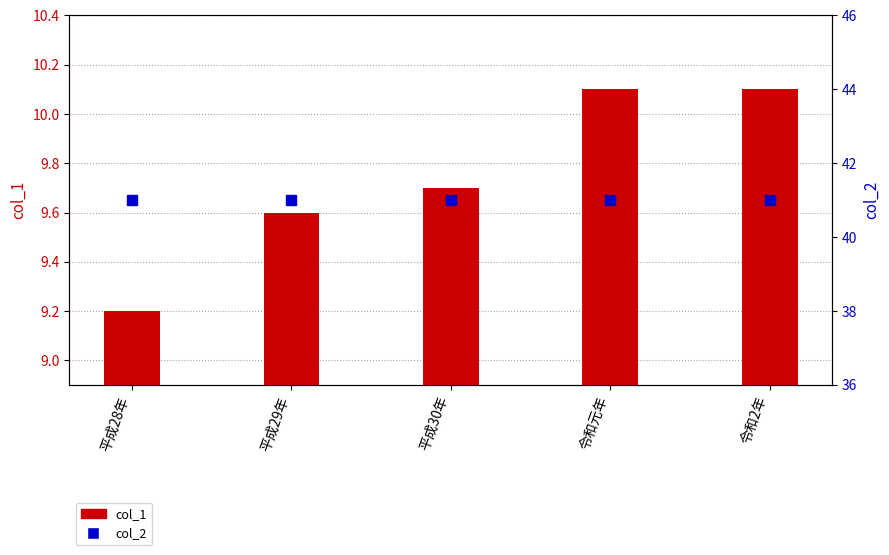

At how many categories does at least one series exceed 19?

5